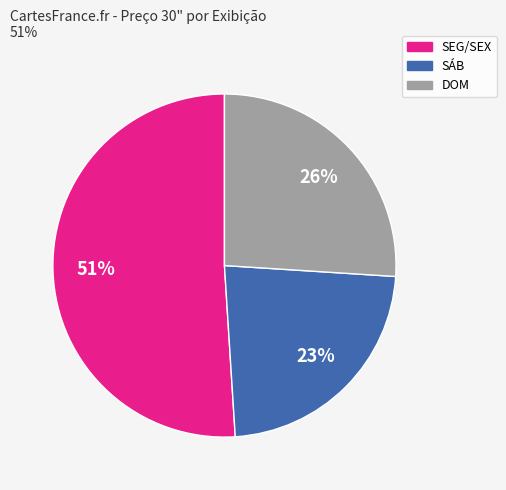

Is there a majority slice in this chart?

Yes